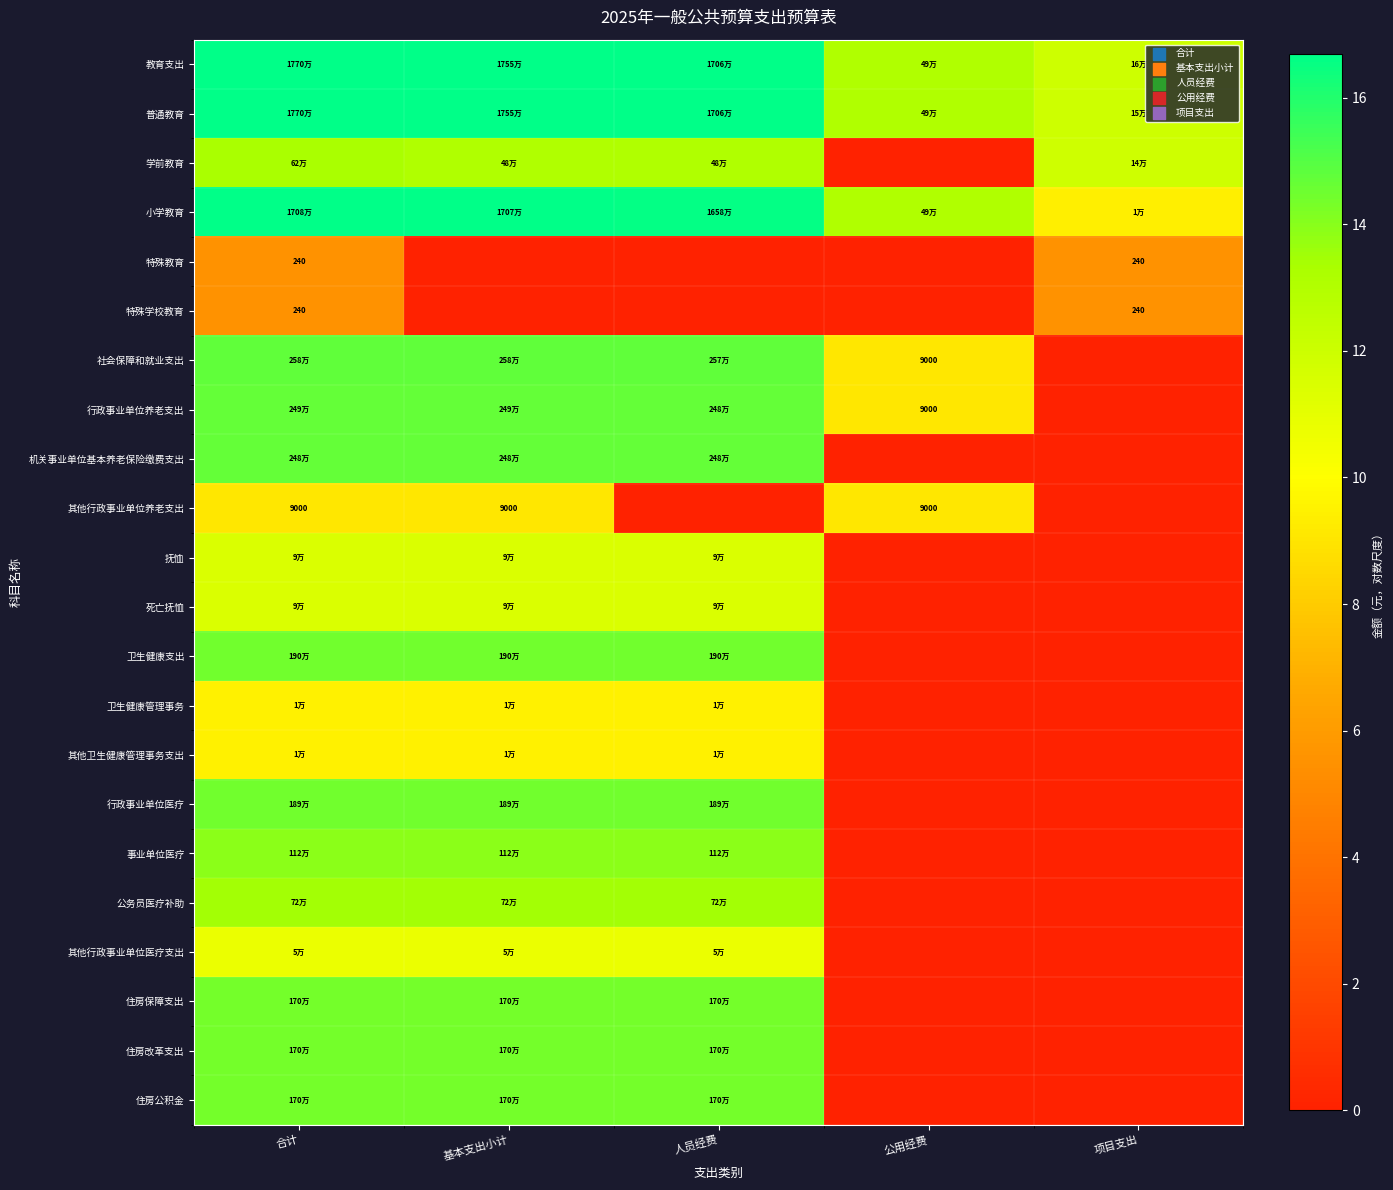

Rank the series at 公用经费 from highest to lowest value.

教育支出, 普通教育, 小学教育, 社会保障和就业支出, 行政事业单位养老支出, 其他行政事业单位养老支出, 学前教育, 特殊教育, 特殊学校教育, 机关事业单位基本养老保险缴费支出, 抚恤, 死亡抚恤, 卫生健康支出, 卫生健康管理事务, 其他卫生健康管理事务支出, 行政事业单位医疗, 事业单位医疗, 公务员医疗补助, 其他行政事业单位医疗支出, 住房保障支出, 住房改革支出, 住房公积金